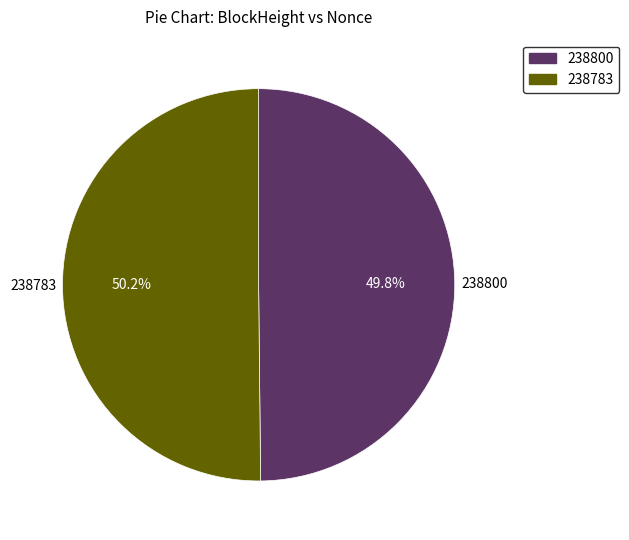

Does any single category account for the majority?

Yes